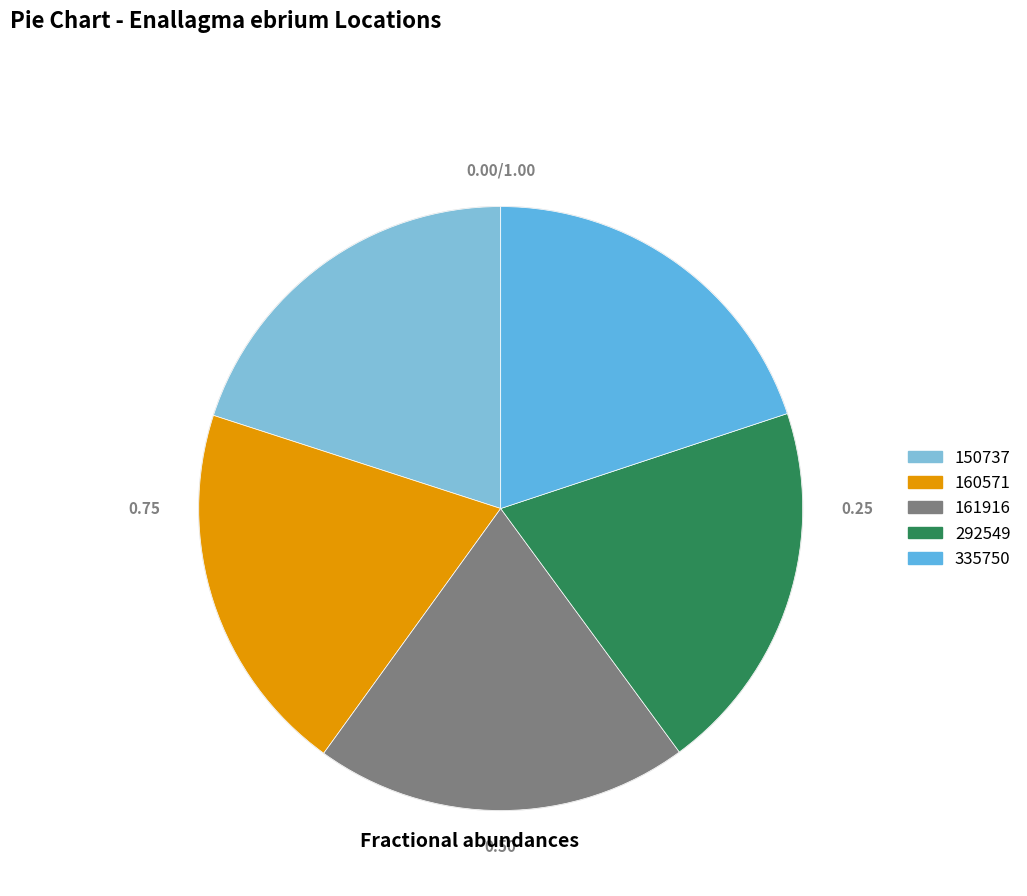

Is it true that 292549 is 30% of the pie?

False